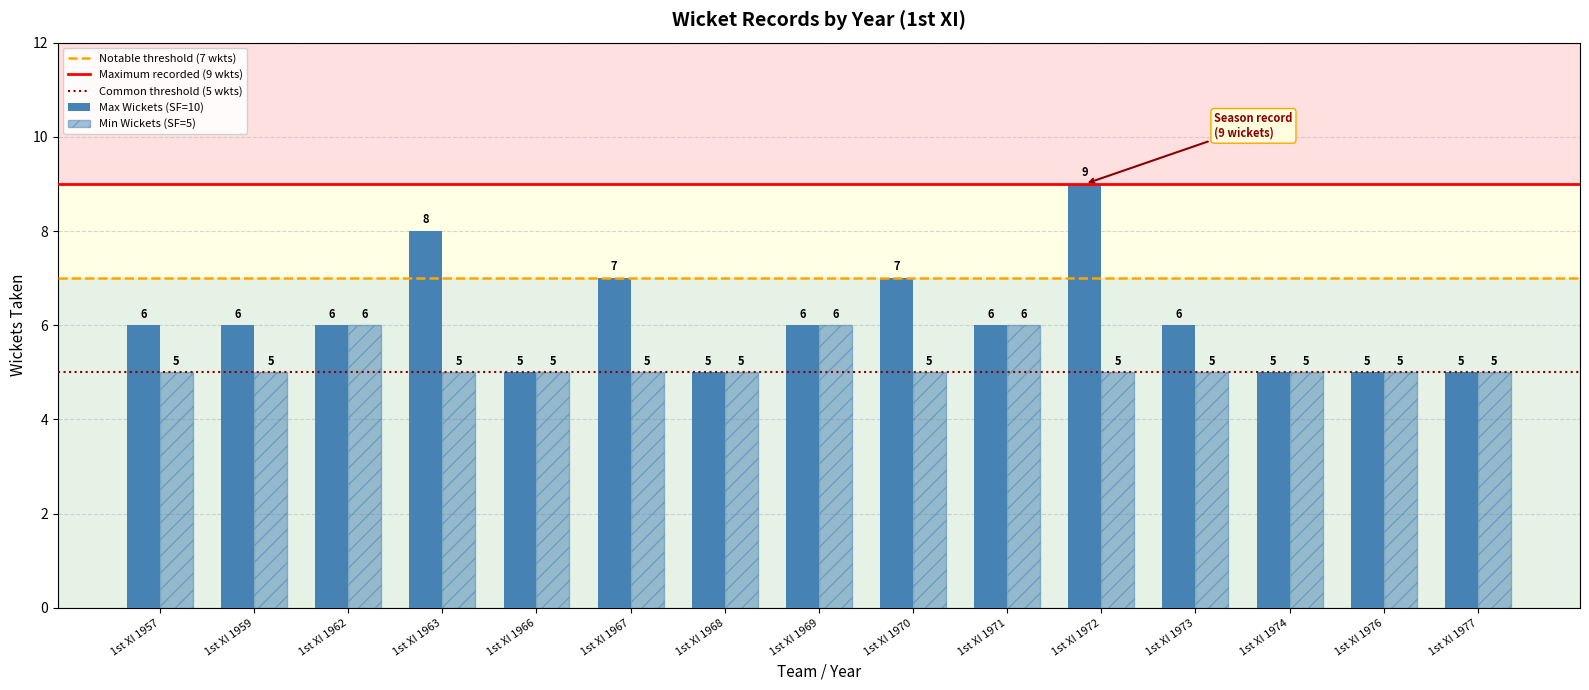

The value of Min Wickets (SF=5) at 1st XI 1972 is 7. True or false?

False